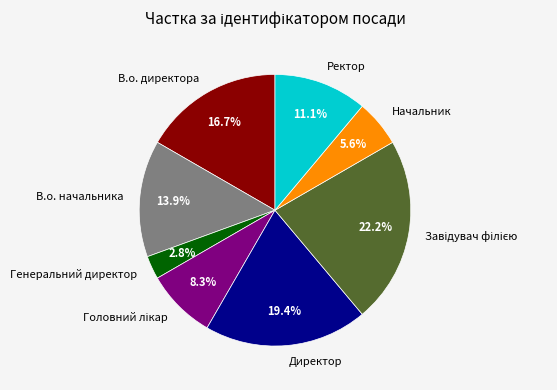

Combined, what portion of the pie is Начальник and Директор?

25.0%